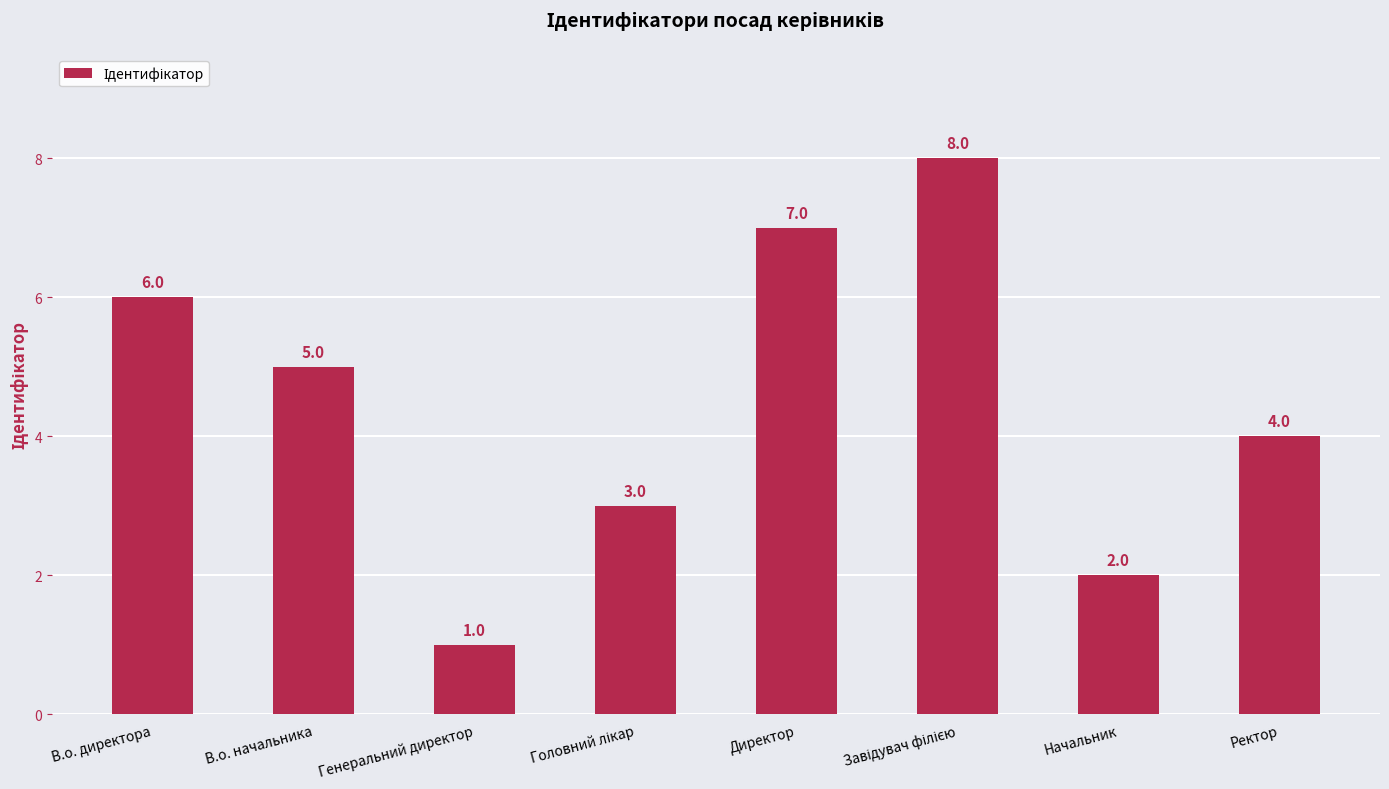

Count the values in the range 3 to 7.

5